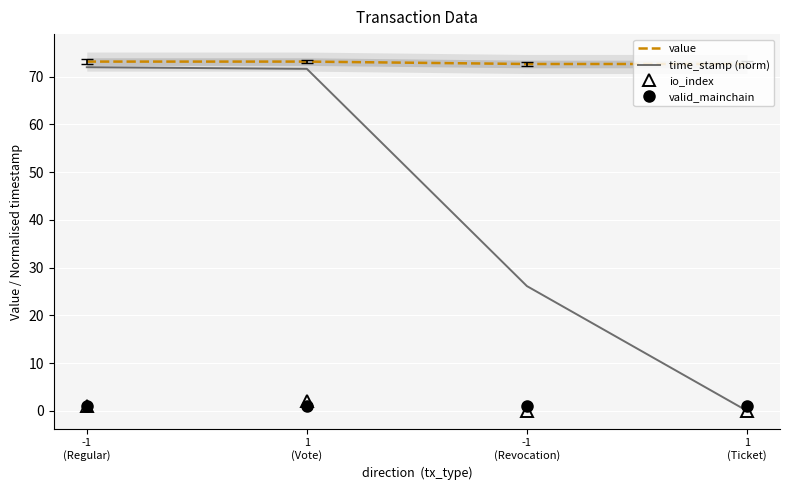

What is the approximate value of value at -1
(Regular)?

73.2